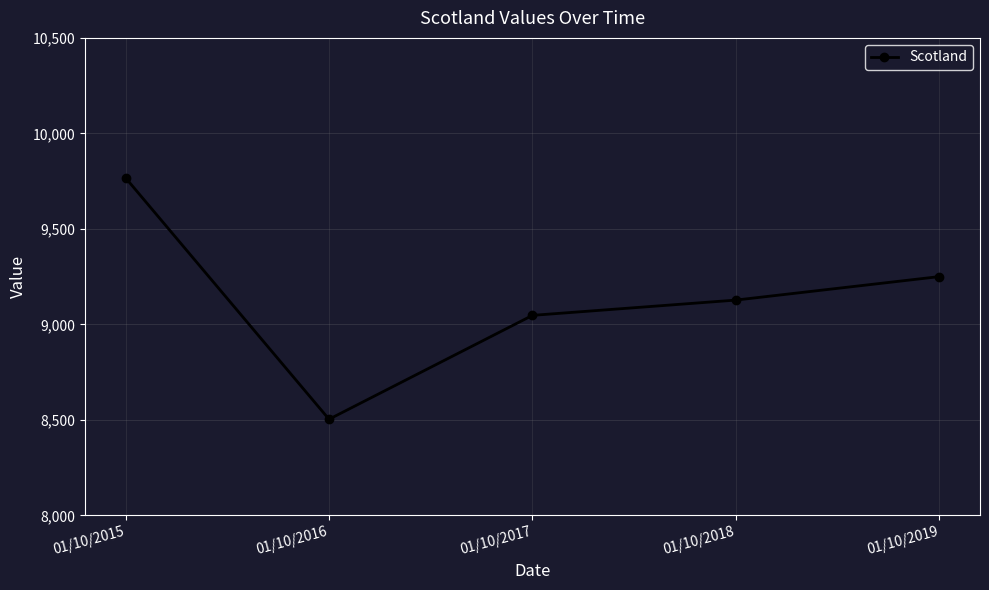

True or false: the data shows 13836 at 01/10/2019.

False